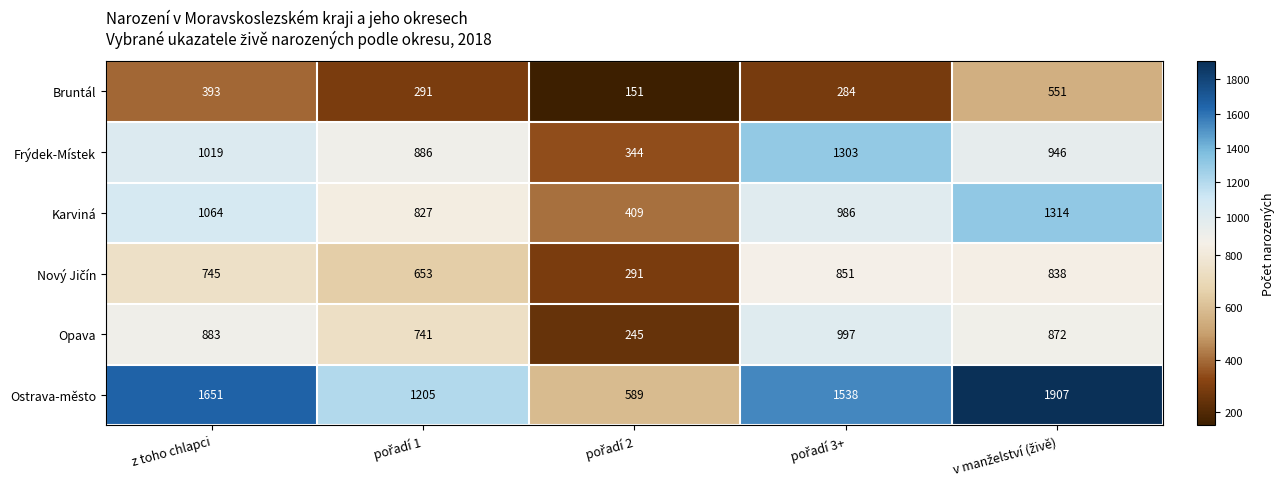

Is it true that Ostrava-město equals 469 at z toho chlapci?

False